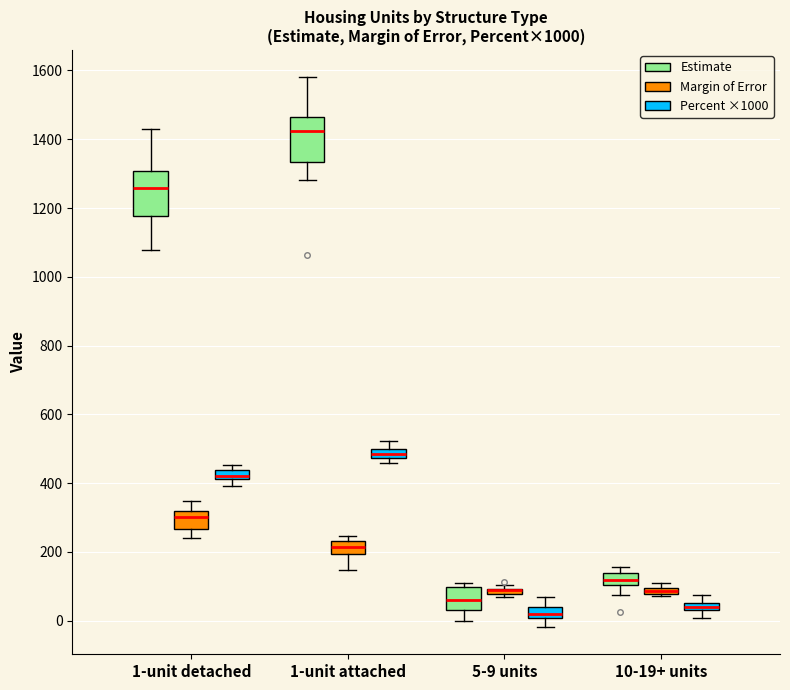

Where does the lower whisker of the box for 5-9 units (Estimate) end on the y-axis? The values are not printed on the chart, so give them approximately, as read against the axis.

0